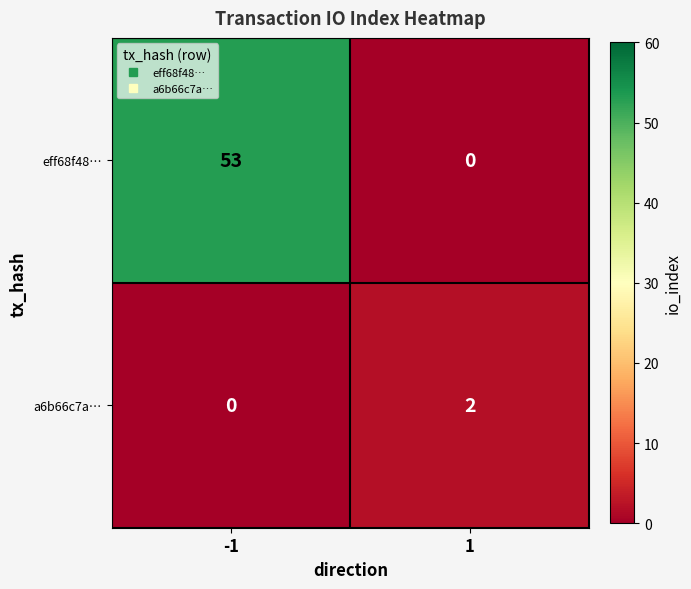

Is it true that a6b66c7a… equals 2 at 1?

True